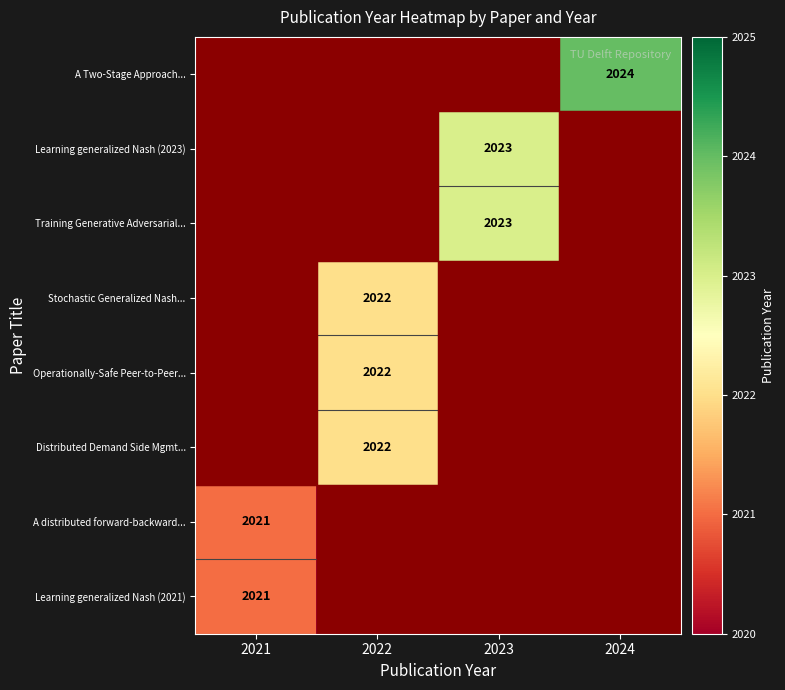

What is the difference between the highest and lowest values at 2021?

1